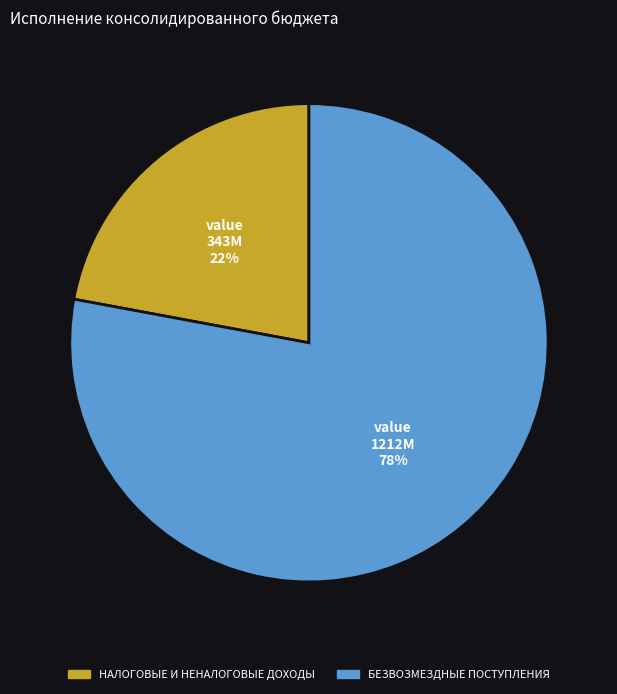

How many segments does this pie chart have?

2